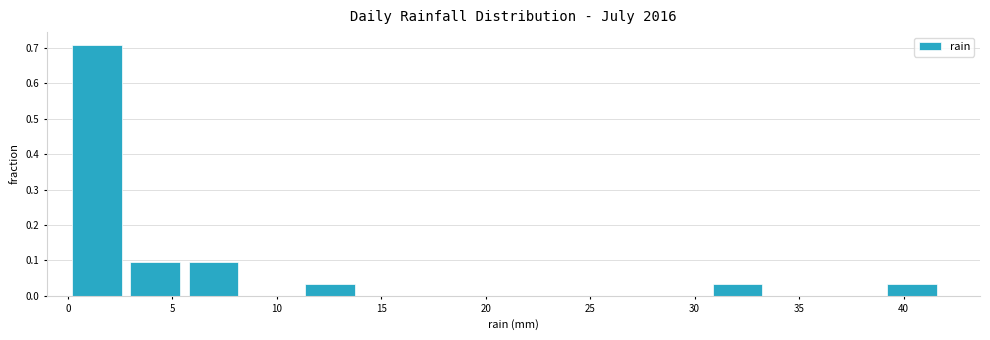

How tall is the bar that spans 11.0 to 14.0 on the x-axis? Neither the bar edges nor the heights are printed on the chart, so give them approximately, as read against the axes.

0.03